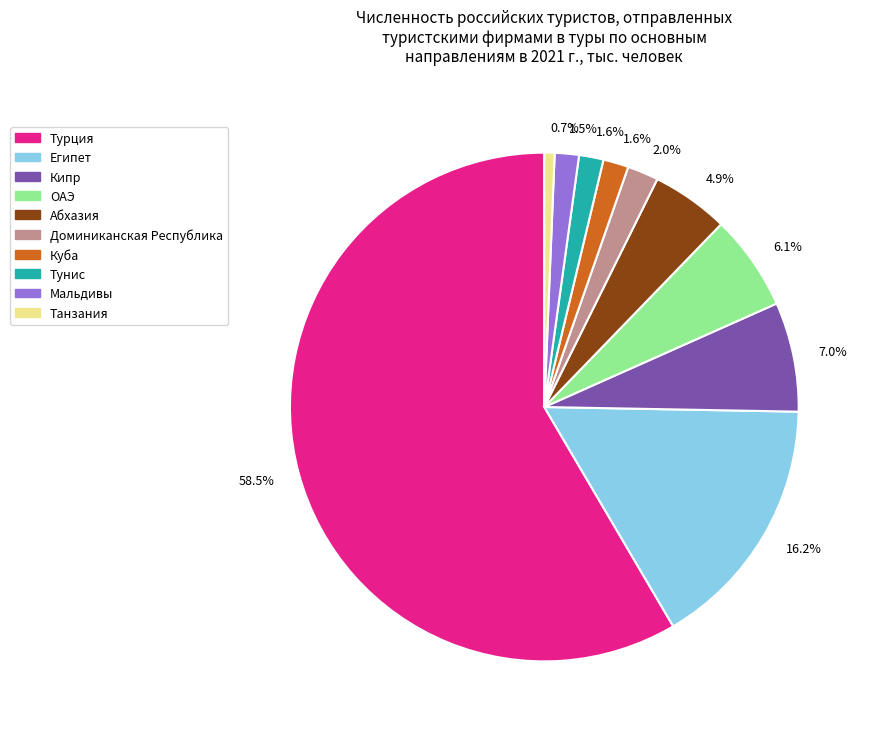

How many segments does this pie chart have?

10